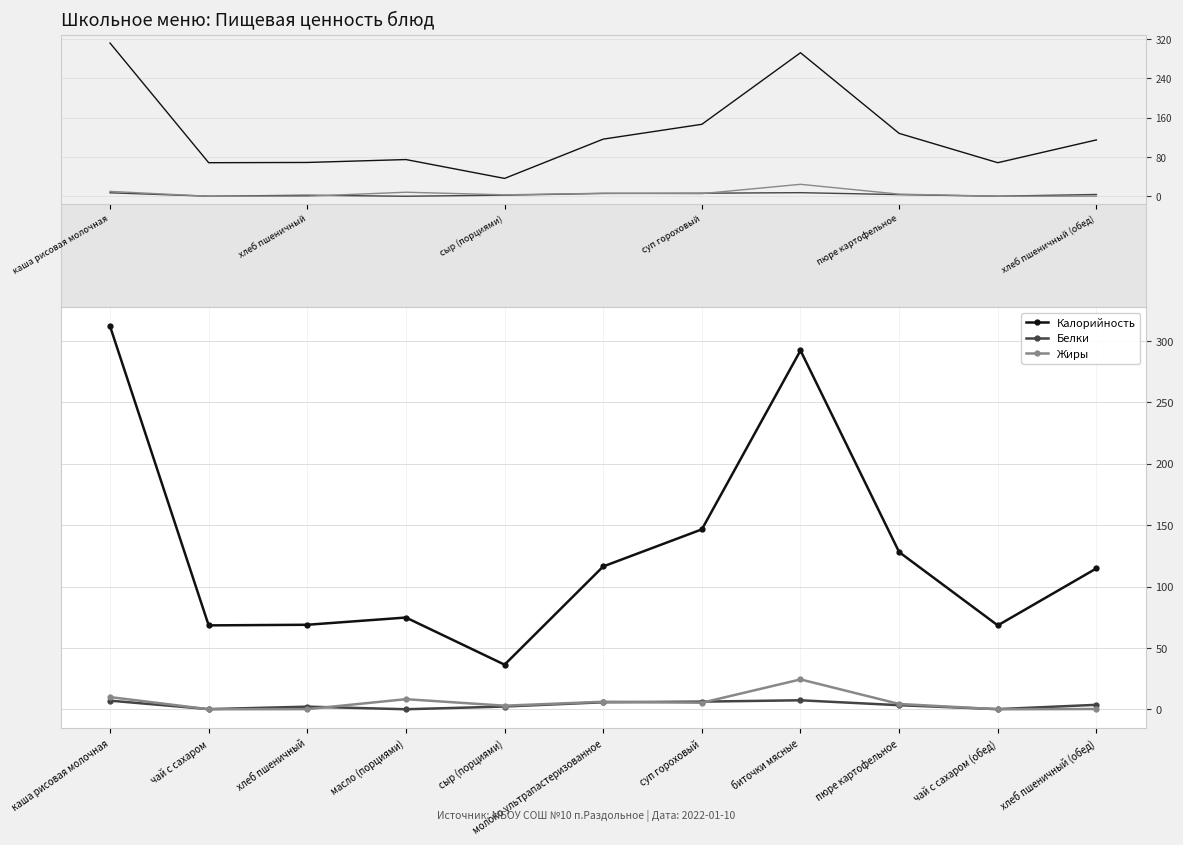

How many interior local valleys does the Белки series have?

3